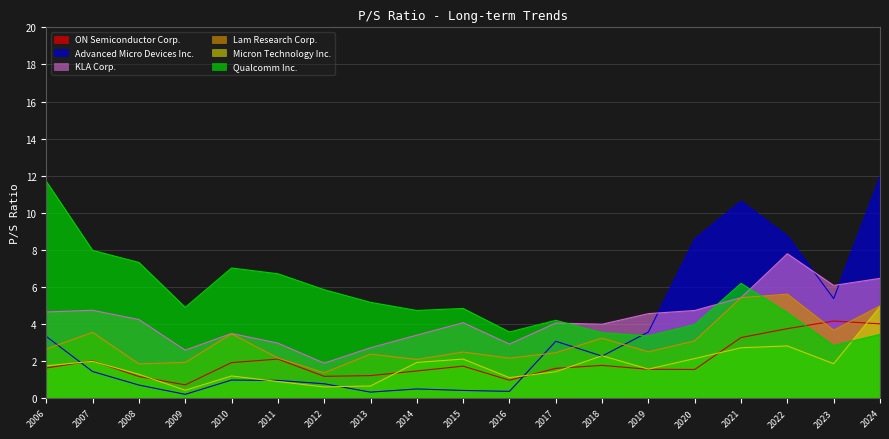

At which category is the sum across all series the highest?

2024